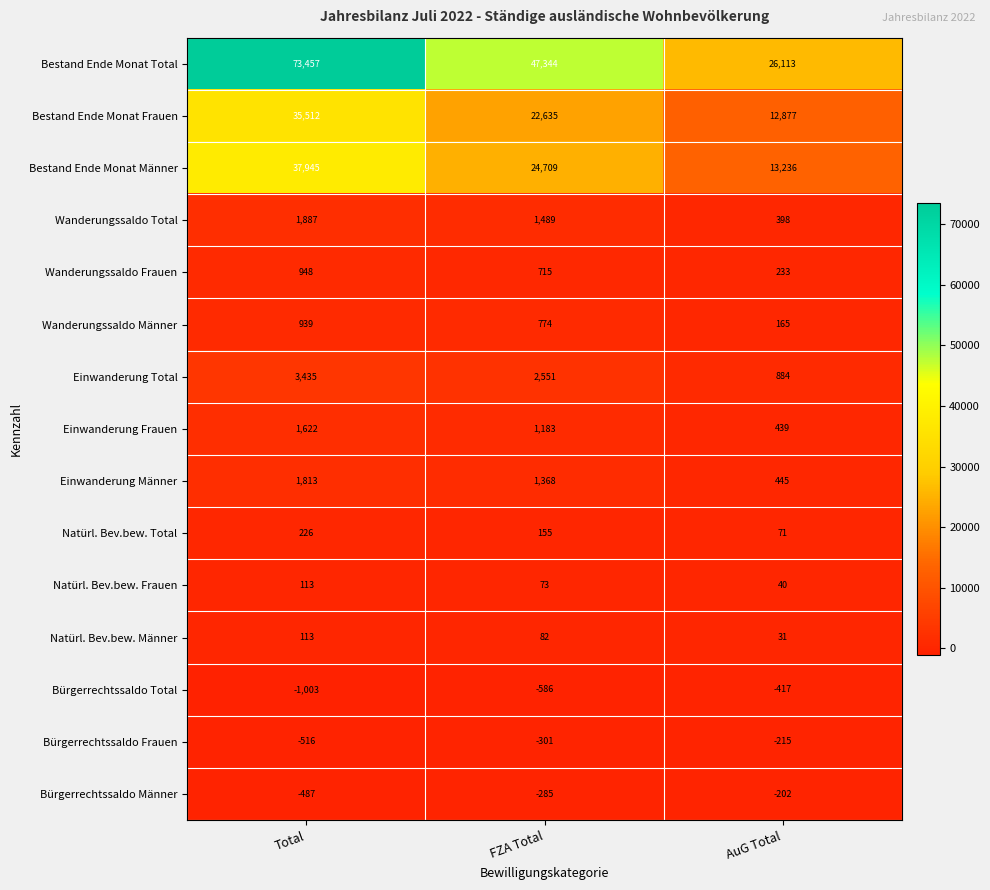

Is it true that Wanderungssaldo Männer equals 165 at AuG Total?

True